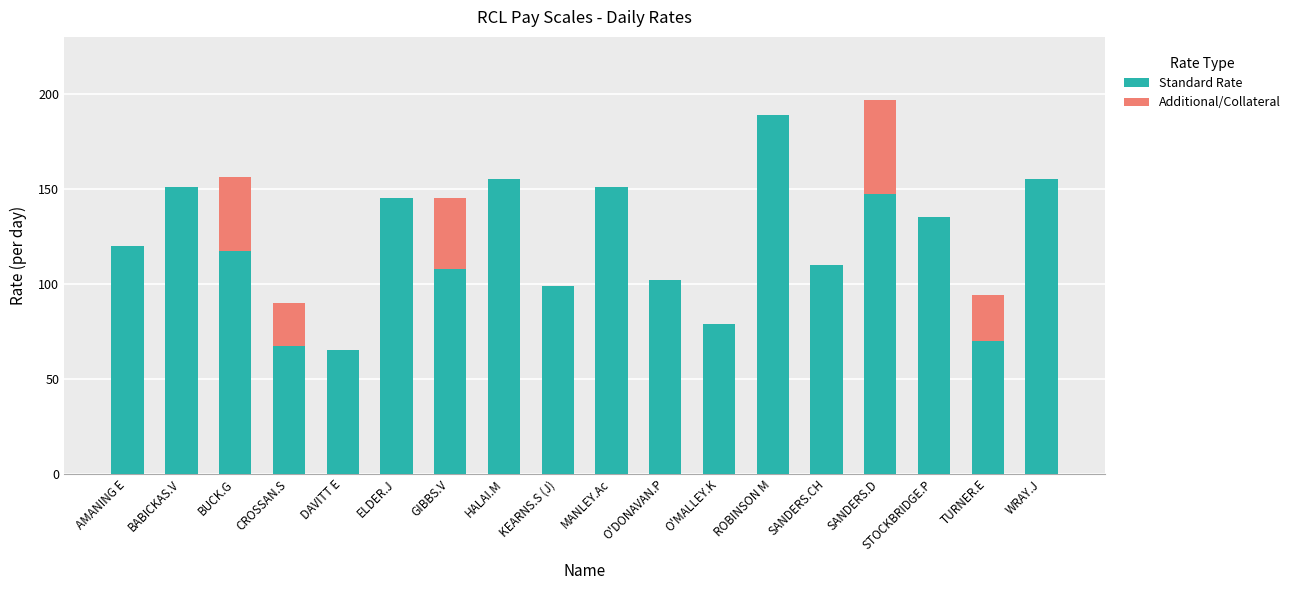

What is the sum of all Standard Rate values?

2165